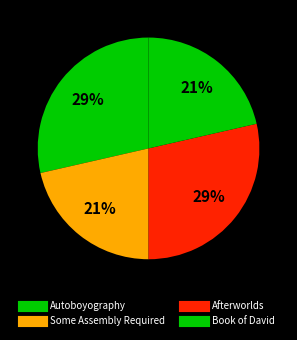

Count the number of slices in the pie.

4